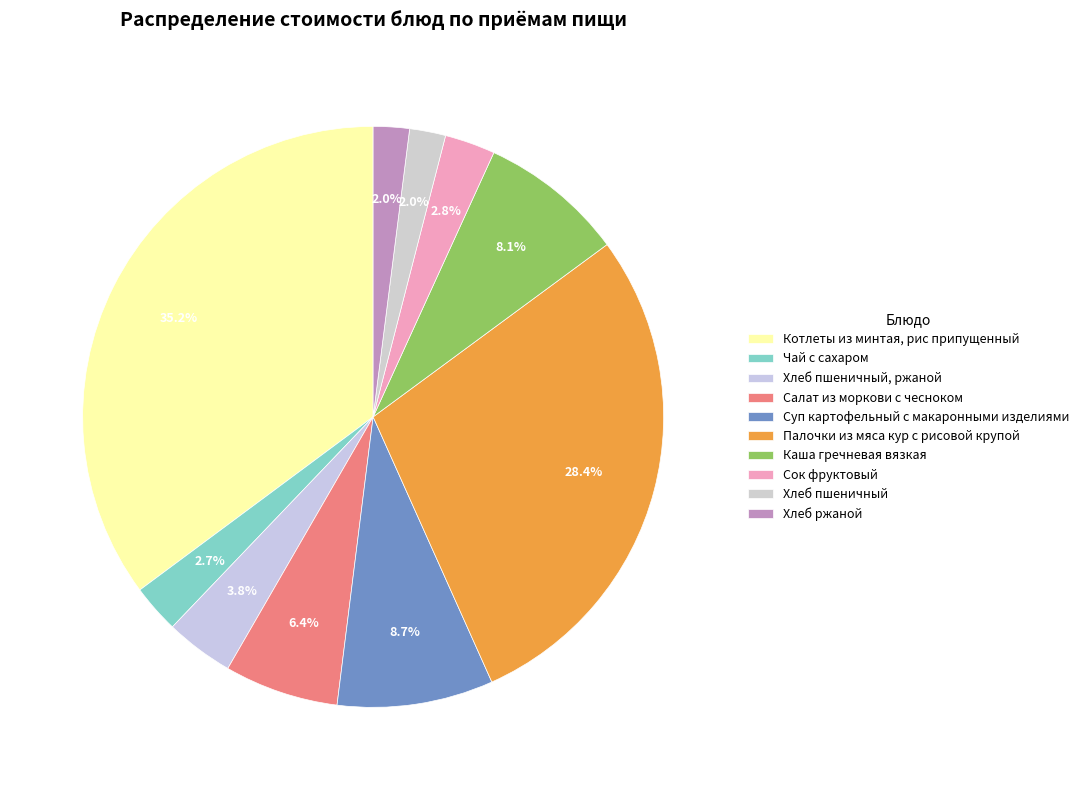

What percentage is NOT represented by Каша гречневая вязкая?

91.9%